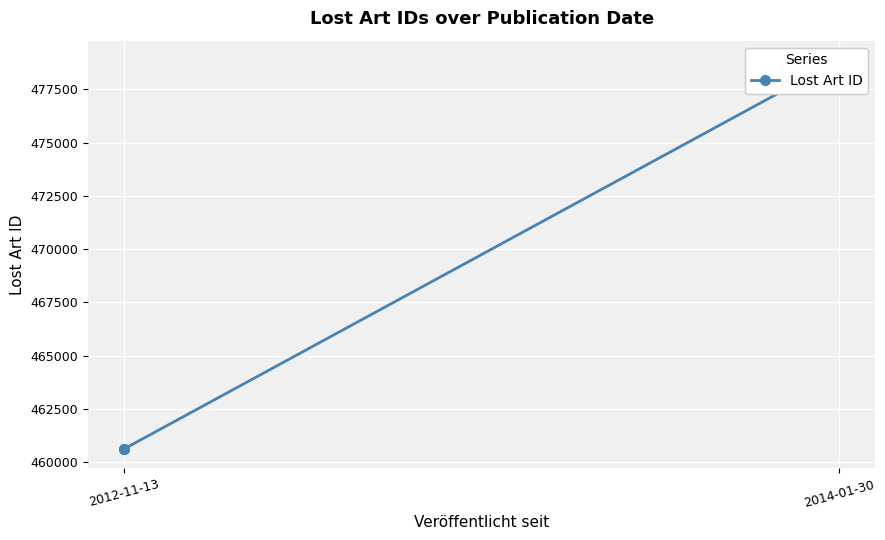

What is the approximate value at 2012-11-13?

460625